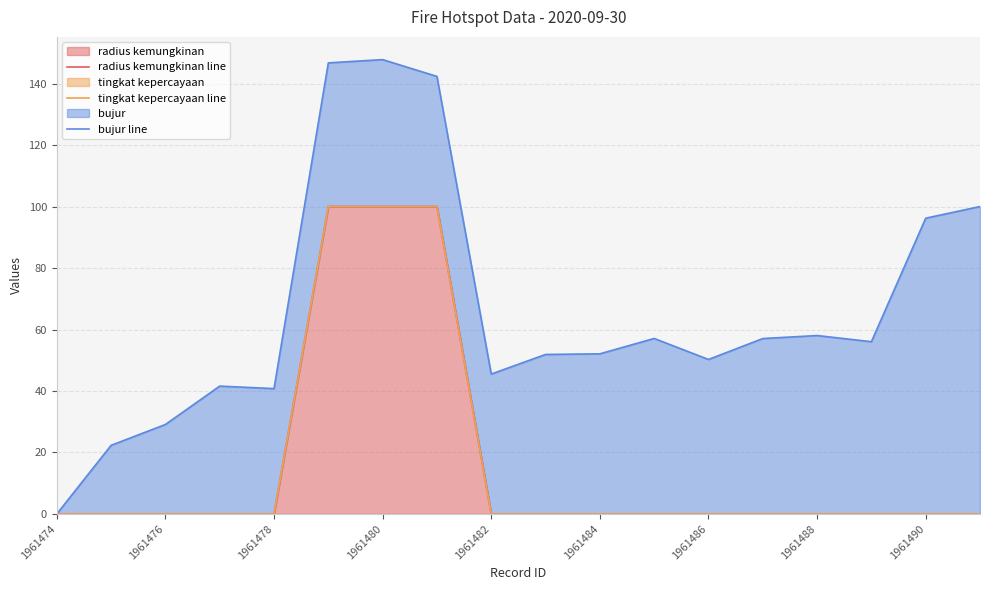

What is the sum of all radius kemungkinan line values?

300.0